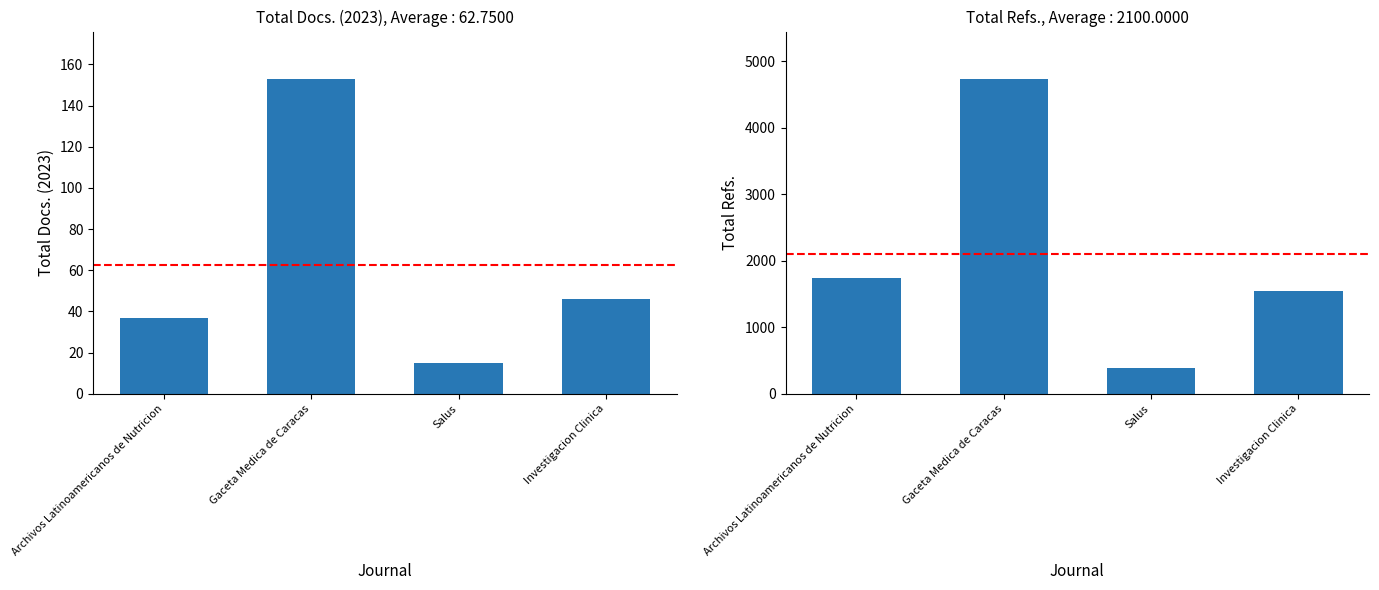

Which label corresponds to the smallest value in the chart?

Salus